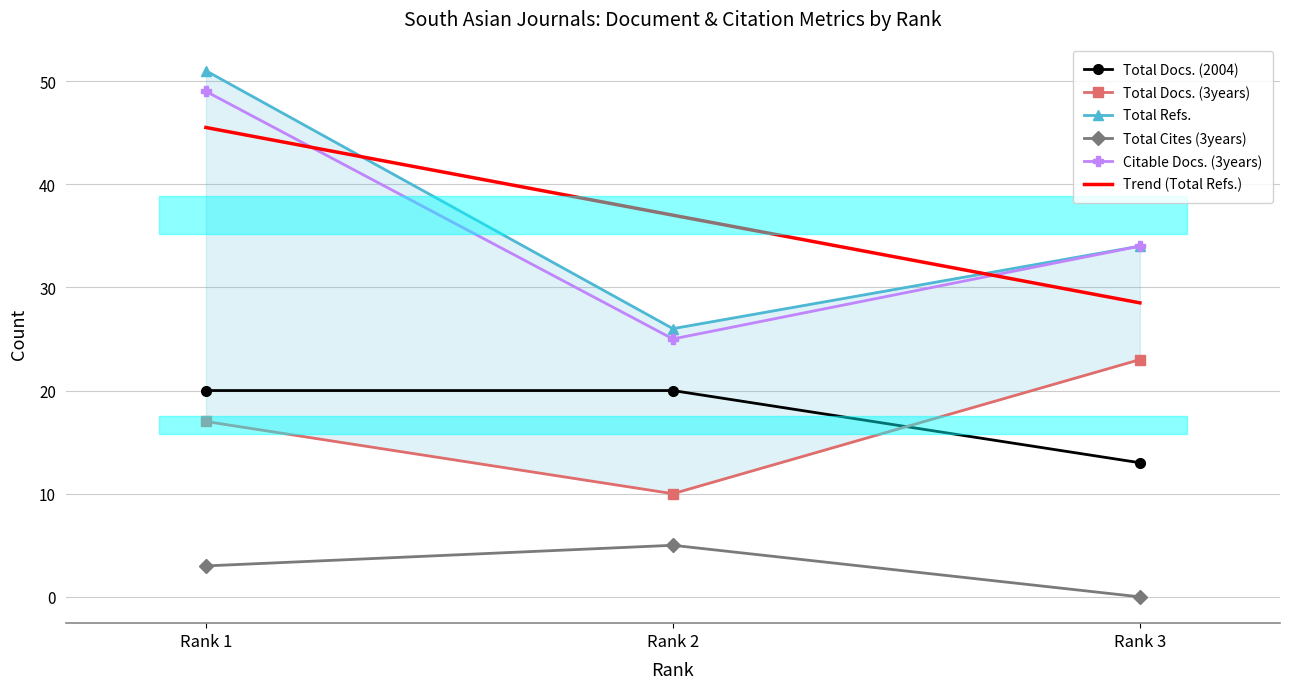

Which category has the lowest value in the Total Docs. (2004) series?

Rank 3